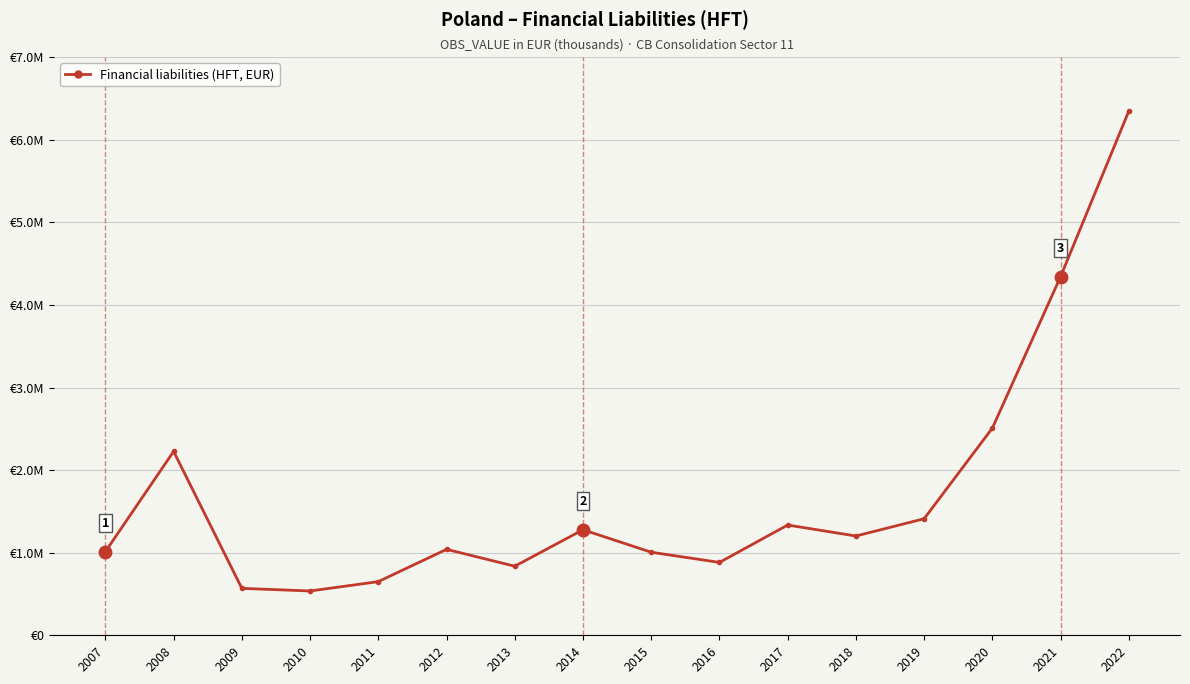

True or false: the data shows 229092 at 2013.

False